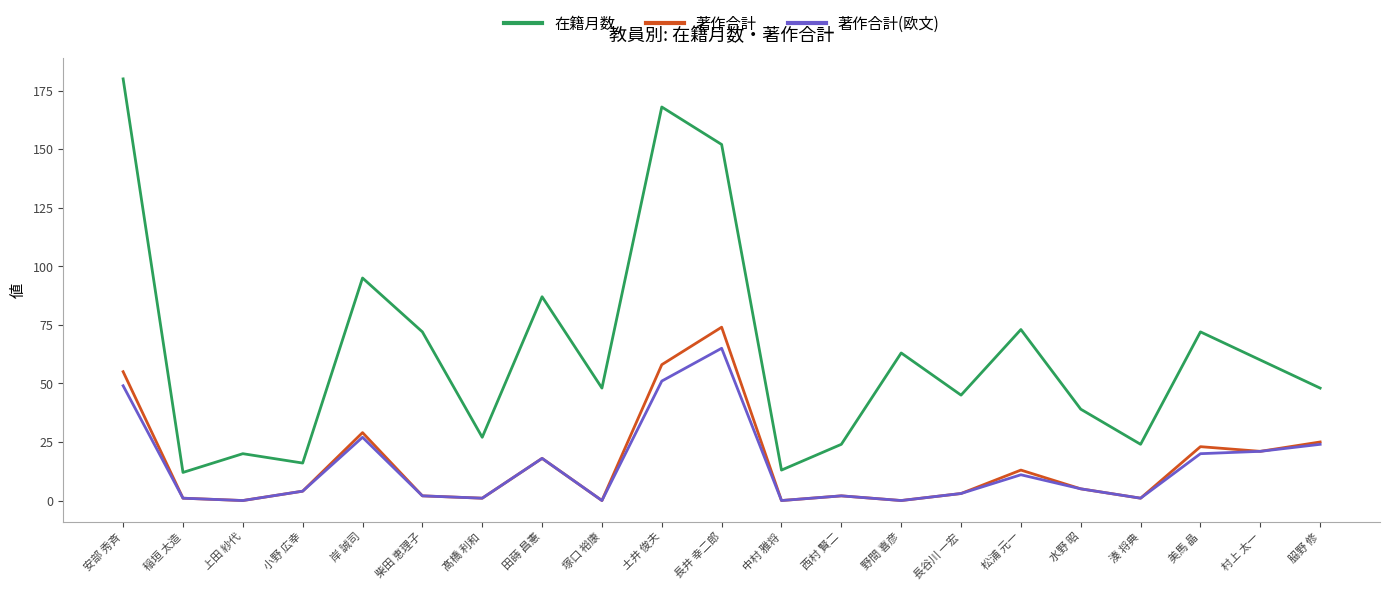

Reading right to left, transcribe all the data shown in this chart.

在籍月数: 48	60	72	24	39	73	45	63	24	13	152	168	48	87	27	72	95	16	20	12	180
著作合計: 25	21	23	1	5	13	3	0	2	0	74	58	0	18	1	2	29	4	0	1	55
著作合計(欧文): 24	21	20	1	5	11	3	0	2	0	65	51	0	18	1	2	27	4	0	1	49